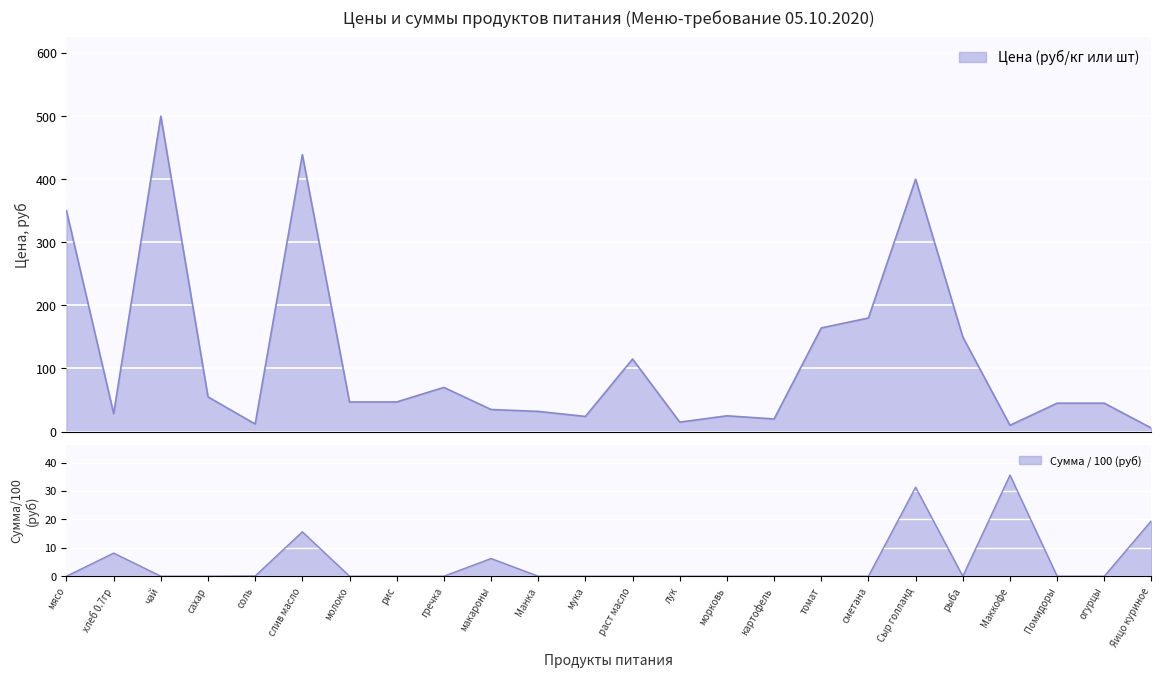

How many data points in цена are above 47?

10